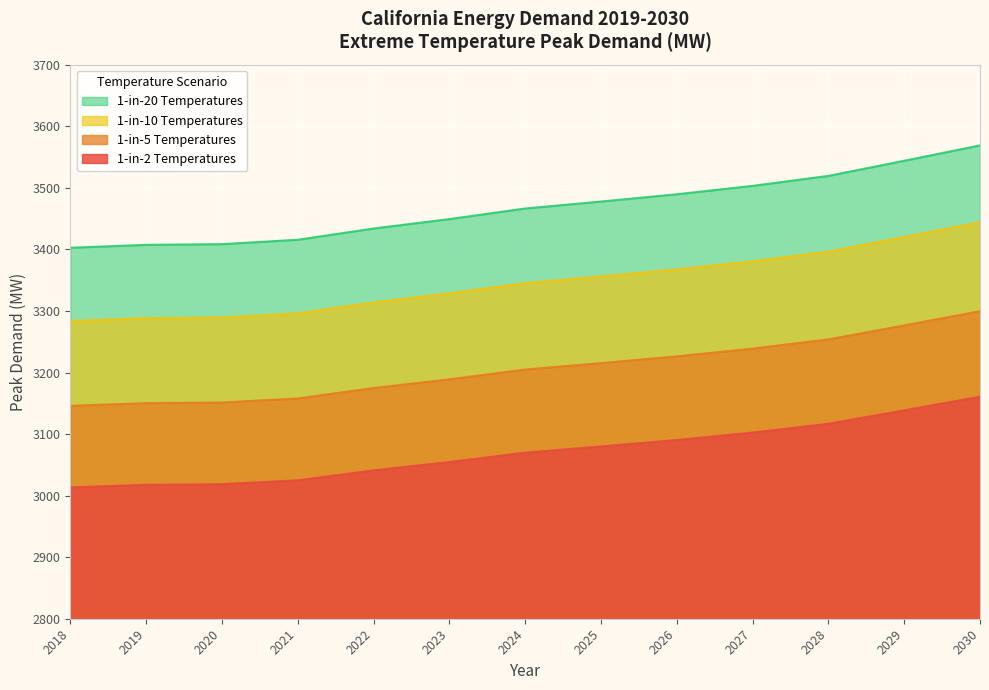

What is the lowest value of the 1-in-5 Temperatures series?

3145.9